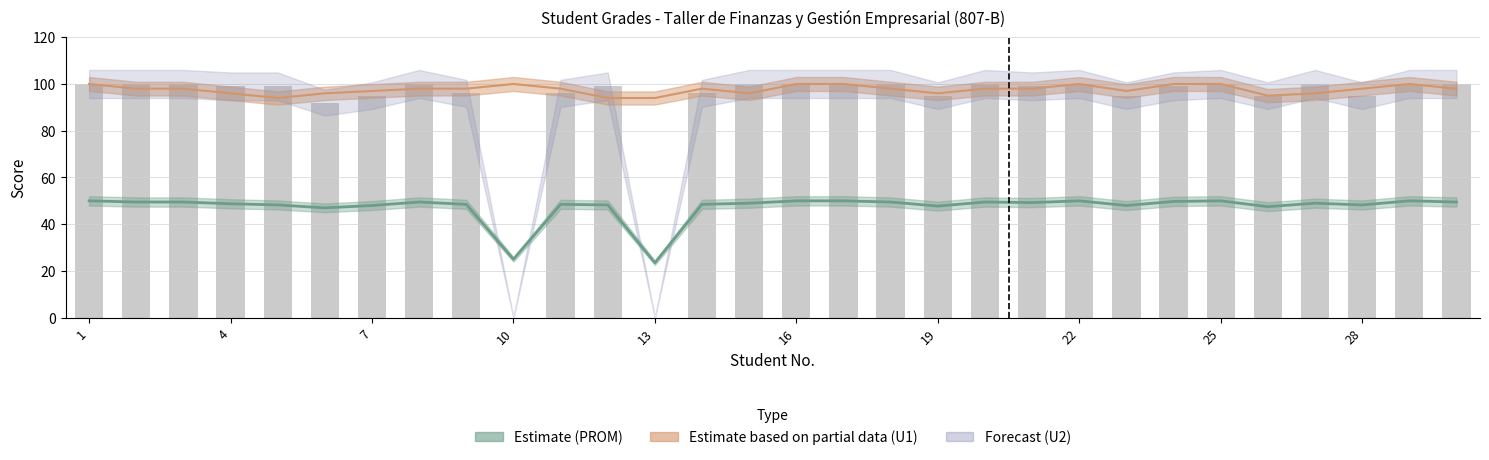

Is it true that the value at 29 is 162?

False